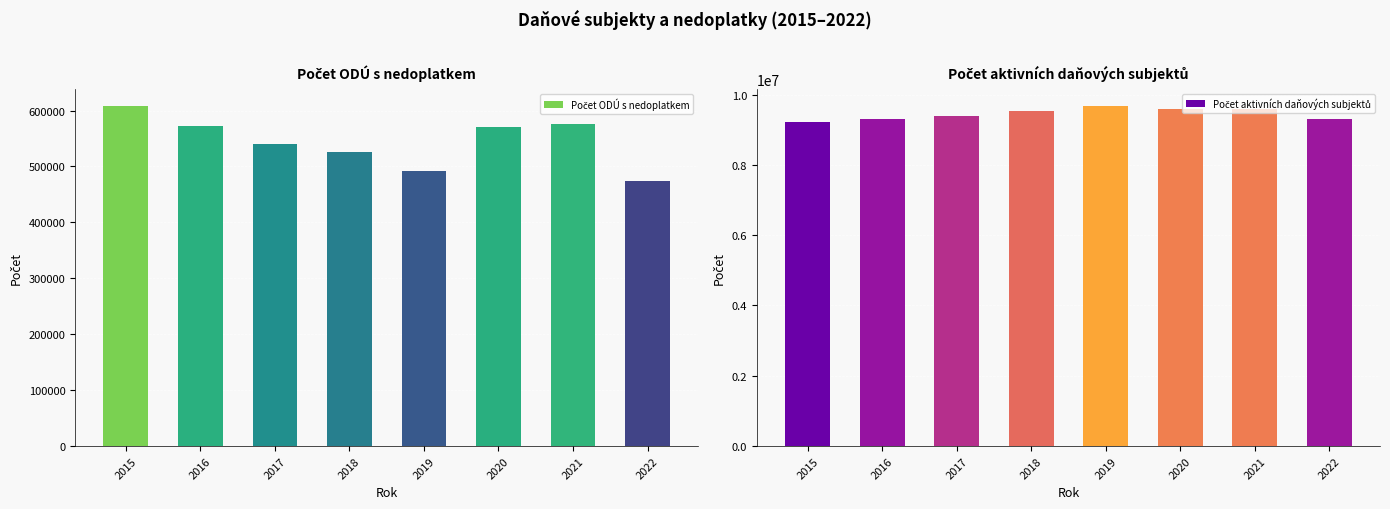

Reading left to right, transcribe all the data shown in this chart.

Počet ODÚ s nedoplatkem: 608304	571626	540576	525470	491356	570398	576072	474846
Počet aktivních daňových subjektů: 9212006	9302567	9379997	9534071	9674971	9586700	9581421	9316443